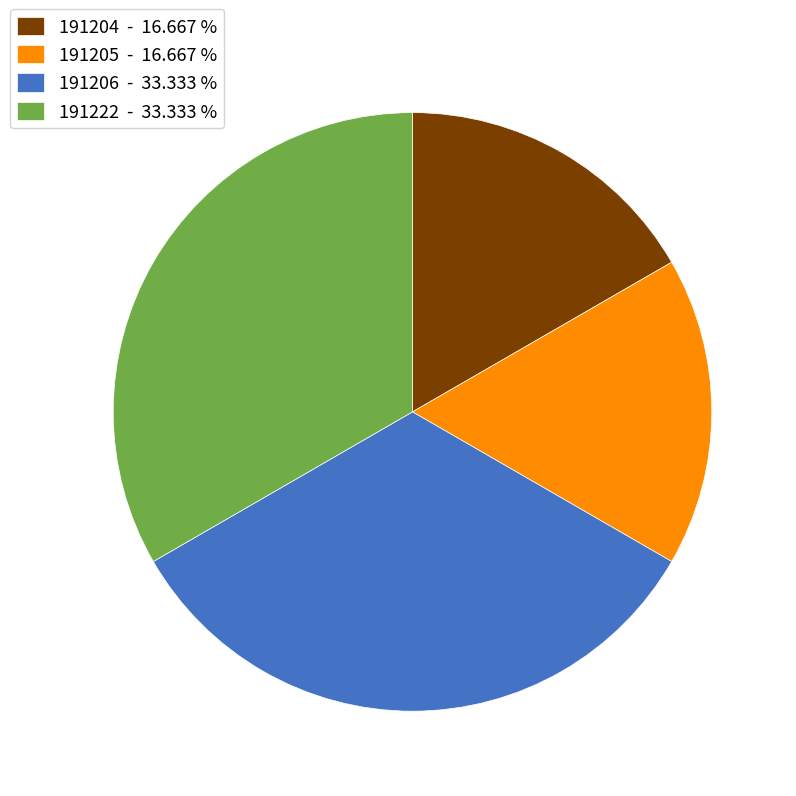

Is it true that 191205 is 17% of the pie?

True